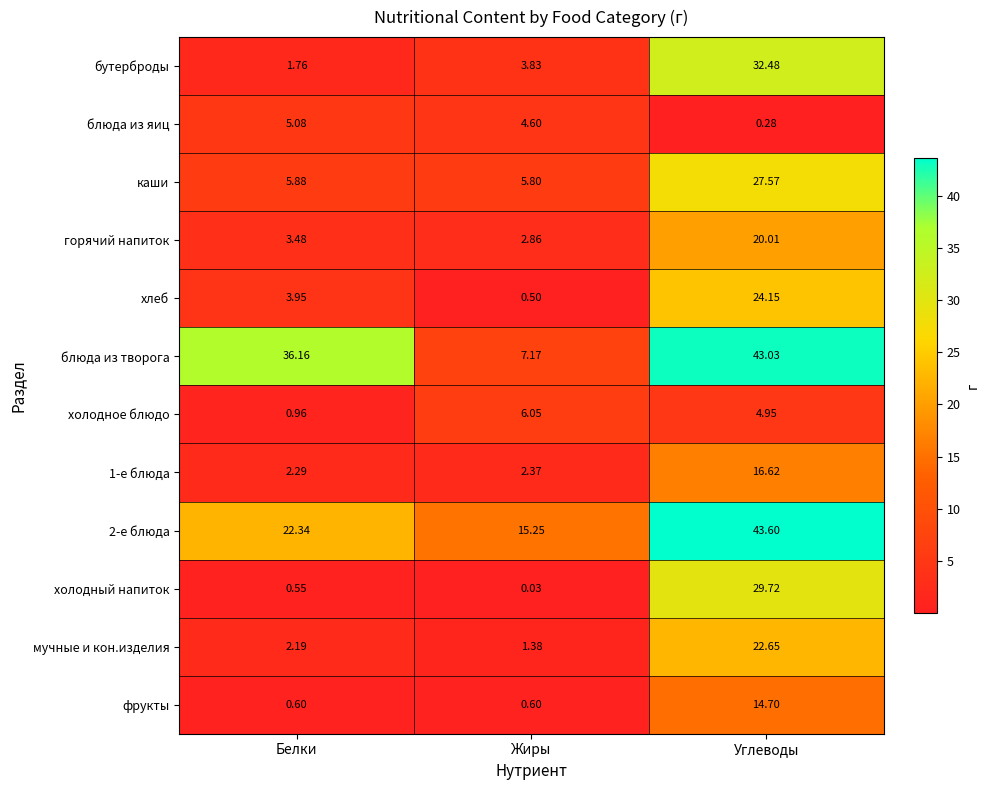

Count the number of data series in this chart.

12